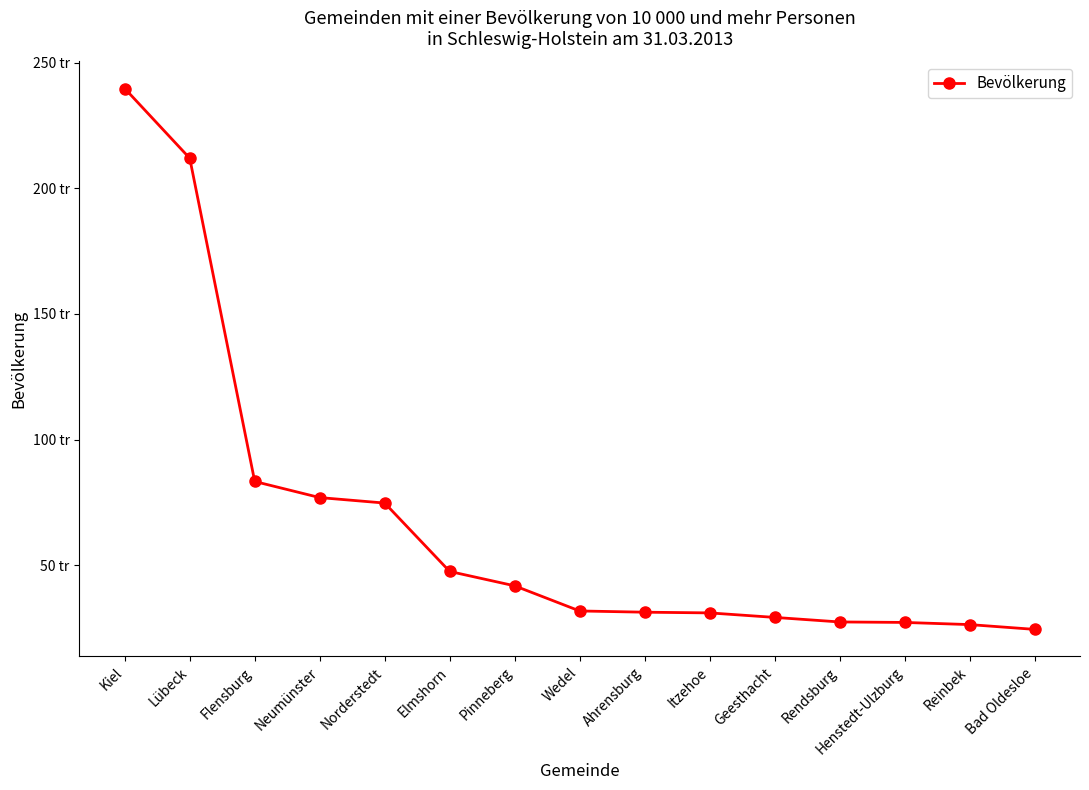

Reading right to left, what are all the values shown in this chart?

Bad Oldesloe=24454	Reinbek=26360	Henstedt-Ulzburg=27218	Rendsburg=27410	Geesthacht=29222	Itzehoe=31013	Ahrensburg=31292	Wedel=31784	Pinneberg=41790	Elmshorn=47514	Norderstedt=74737	Neumünster=76917	Flensburg=83324	Lübeck=211993	Kiel=239759